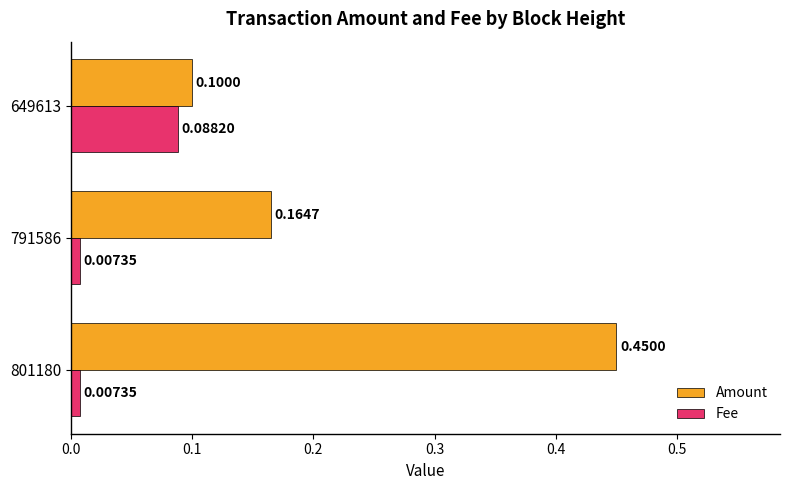

At which category is the sum across all series the highest?

801180